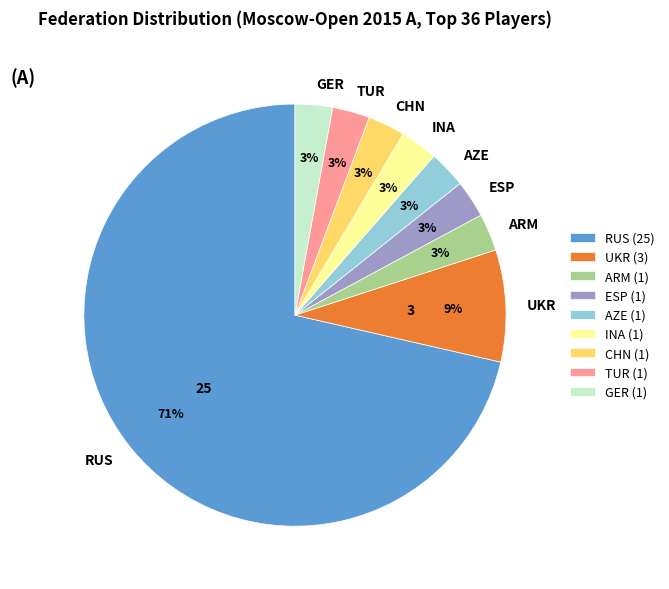

What percentage is the AZE slice, to the nearest percent?

3%